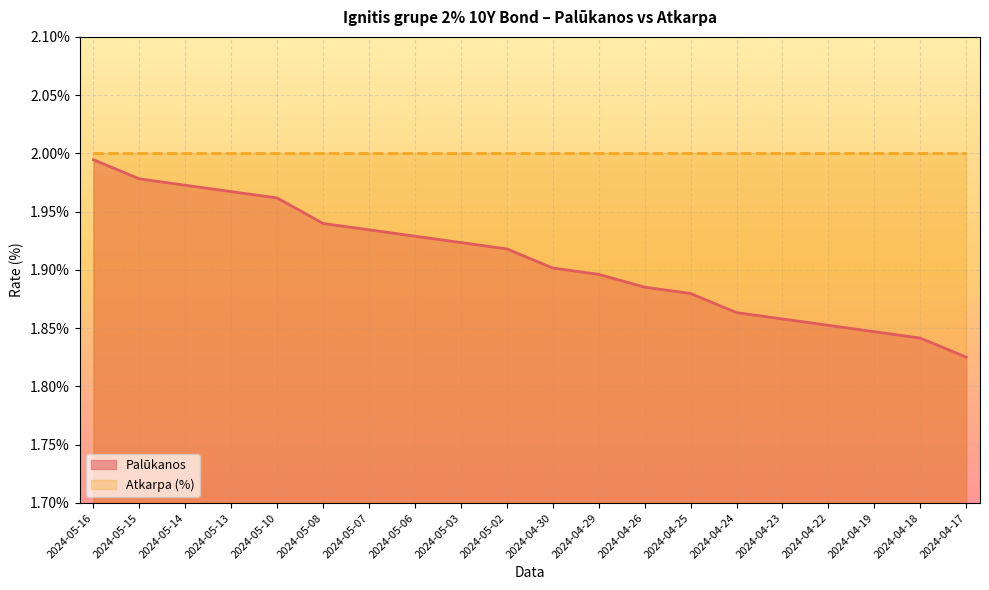

True or false: the data shows 1.9 at 2024-05-03.

True